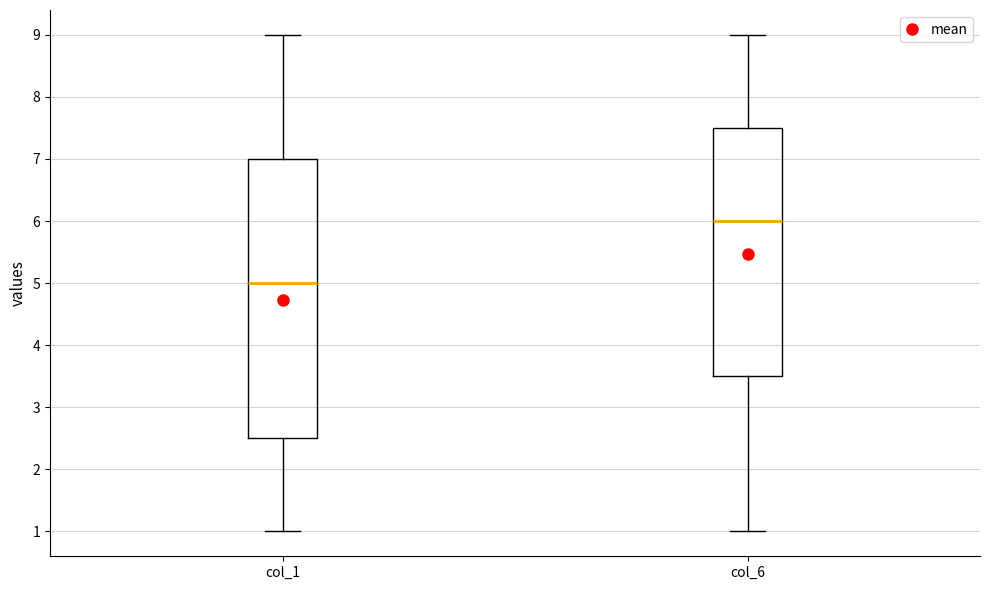

Where does the median line of the box for col_1 sit on the y-axis? The values are not printed on the chart, so give them approximately, as read against the axis.

5.0